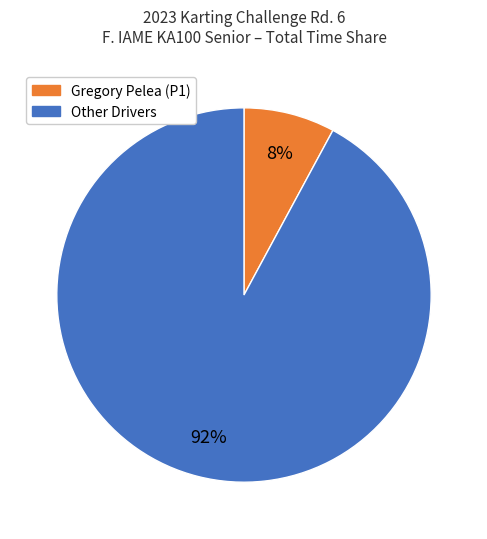

To the nearest percent, what is the difference between the largest and smallest slice percentages?

84%